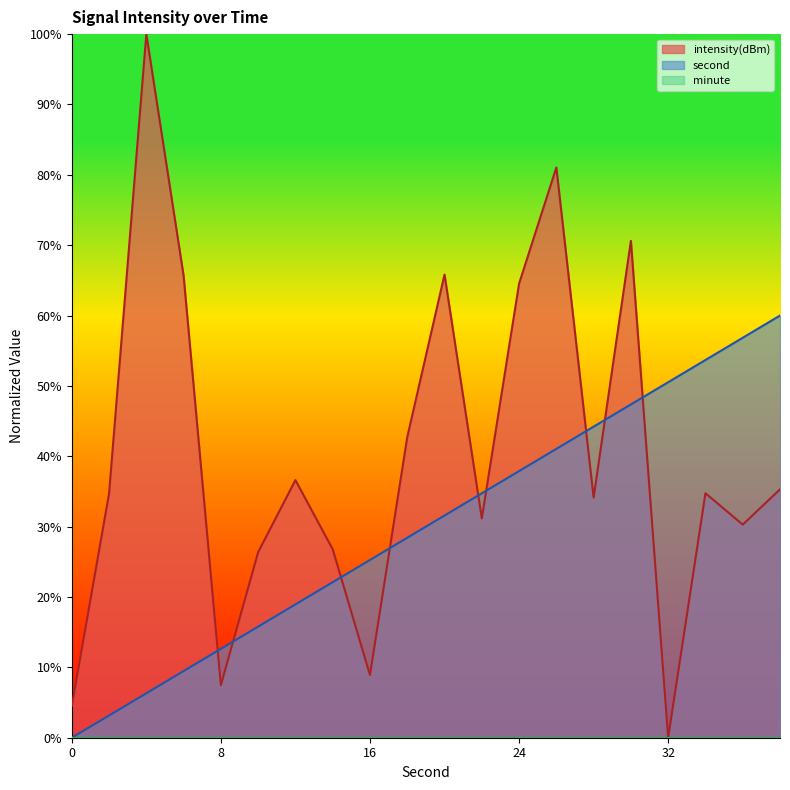

Reading left to right, list all the values displayed in this chart.

second: 0.0	3.2	6.3	9.5	12.6	15.8	18.9	22.1	25.3	28.4	31.6	34.7	37.9	41.1	44.2	47.4	50.5	53.7	56.8	60.0
intensity: 4.5	34.7	100.0	65.7	7.5	26.4	36.6	26.8	8.9	42.7	65.8	31.2	64.5	81.0	34.1	70.6	0.0	34.8	30.3	35.3